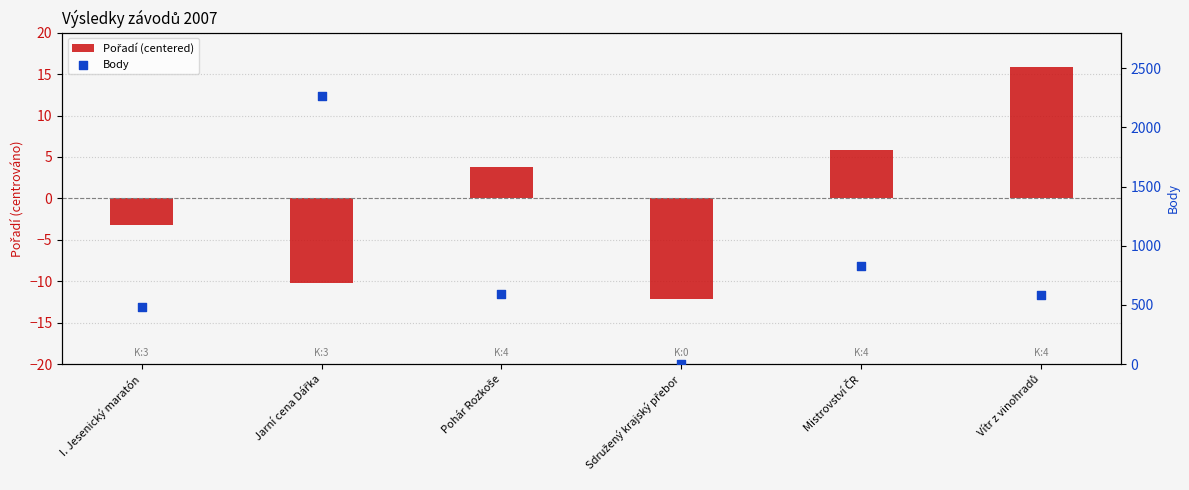

Which series contains the highest Y value?

Body